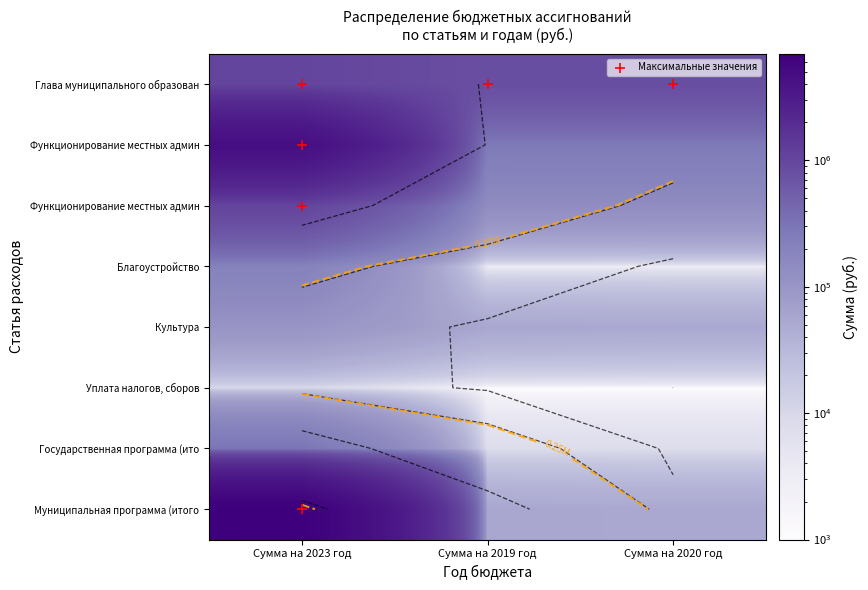

The value of Благоустройство at Сумма на 2019 год is 3477.5. True or false?

False